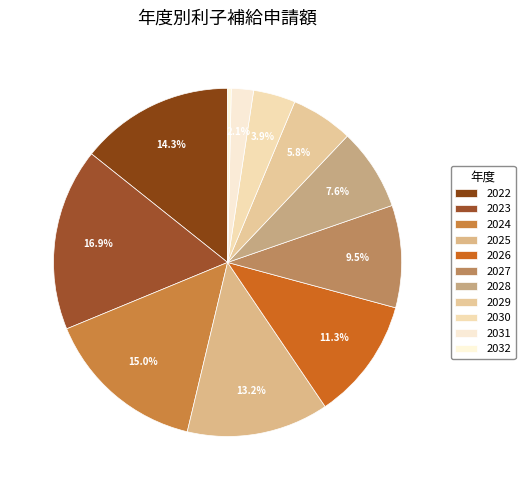

Is it true that 2032 is 0% of the pie?

True